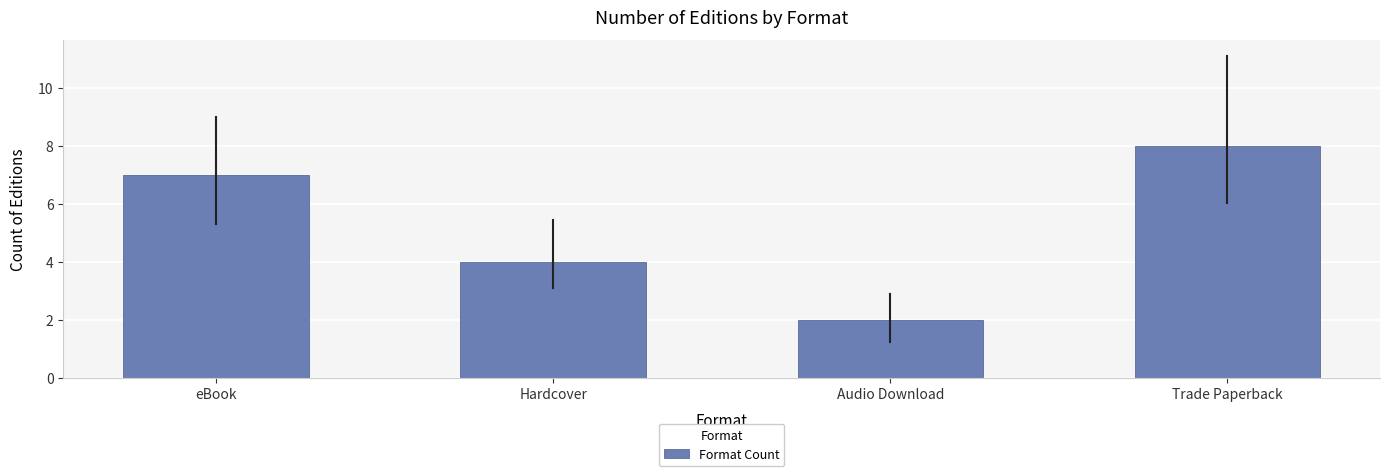

What is the label of the 1st bar from the left?

eBook